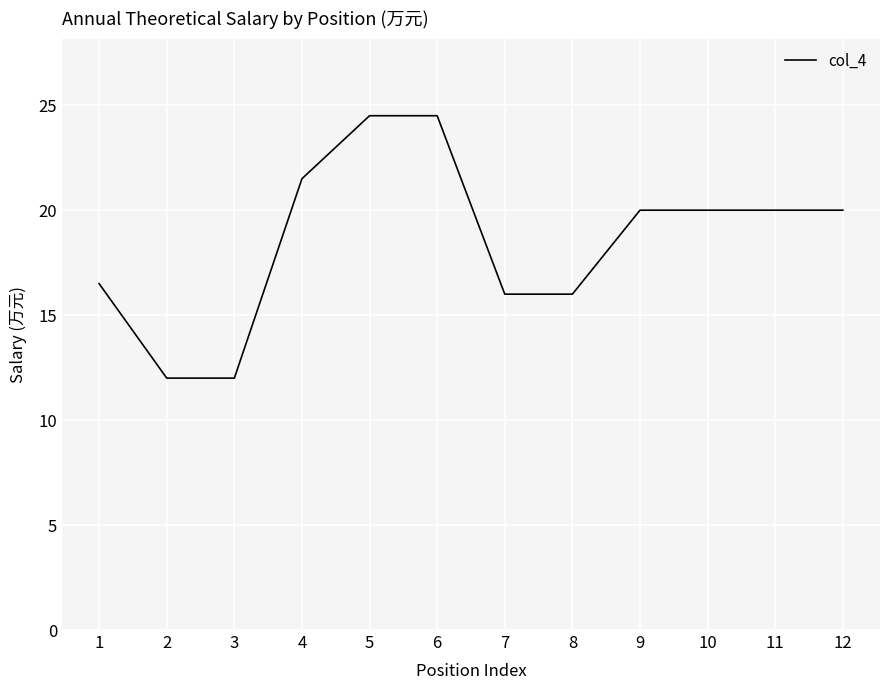

At which label does the data first exceed 20?

4